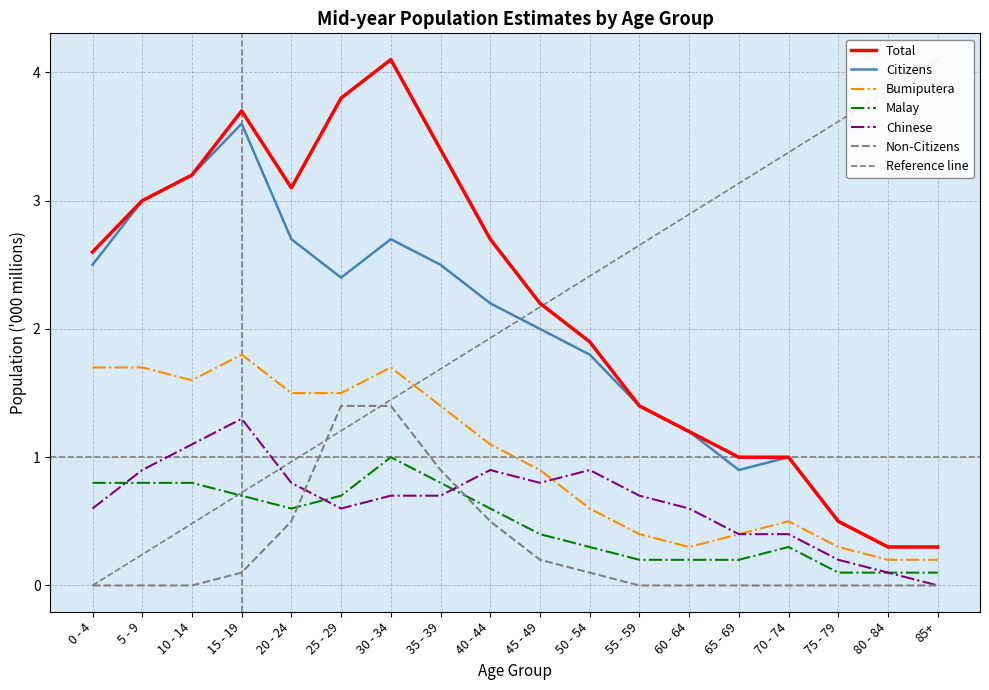

Where does the Bumiputera series first go above 1?

0 - 4